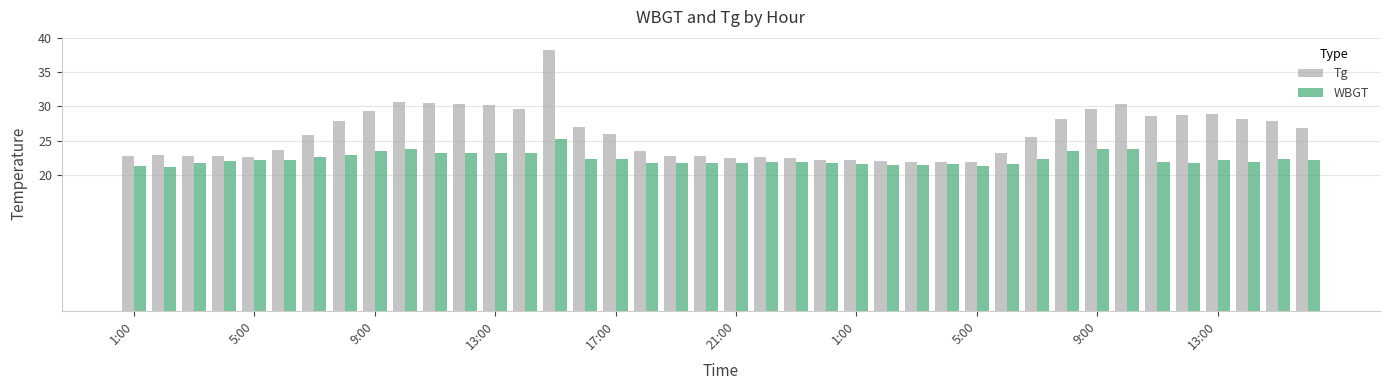

Which series has the widest spread of values?

Tg